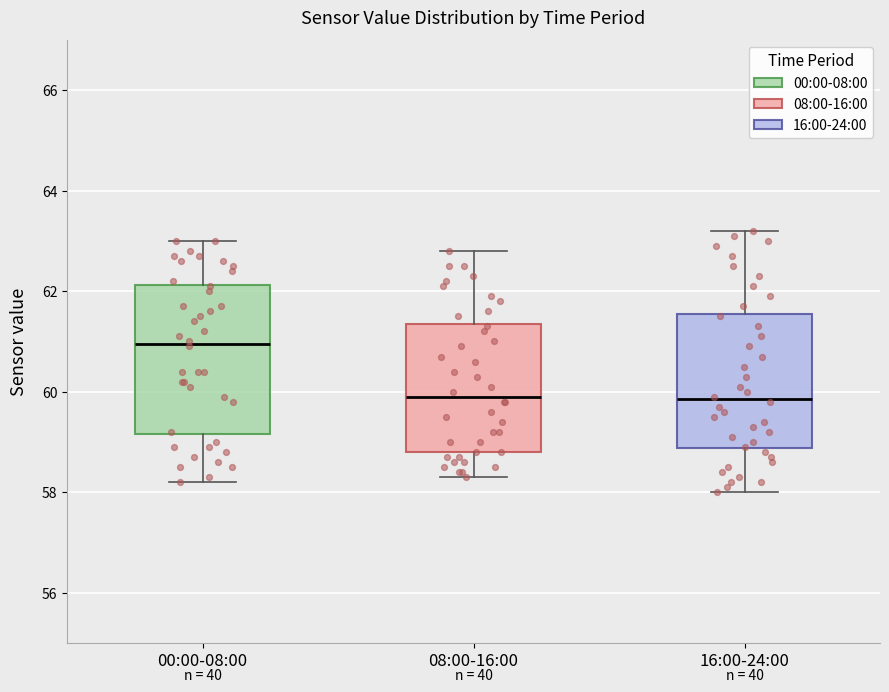

Reading left to right, read every box against the y-axis: the position of its median line, the range the box covers, and the ends of its whiskers. The values are not printed on the chart, so give them approximately, as read against the axis.

00:00-08:00: median 61.0, box 59.2 to 62.2, whiskers 58.2 to 63.0
08:00-16:00: median 60.0, box 58.8 to 61.4, whiskers 58.4 to 62.8
16:00-24:00: median 59.8, box 58.8 to 61.6, whiskers 58.0 to 63.2